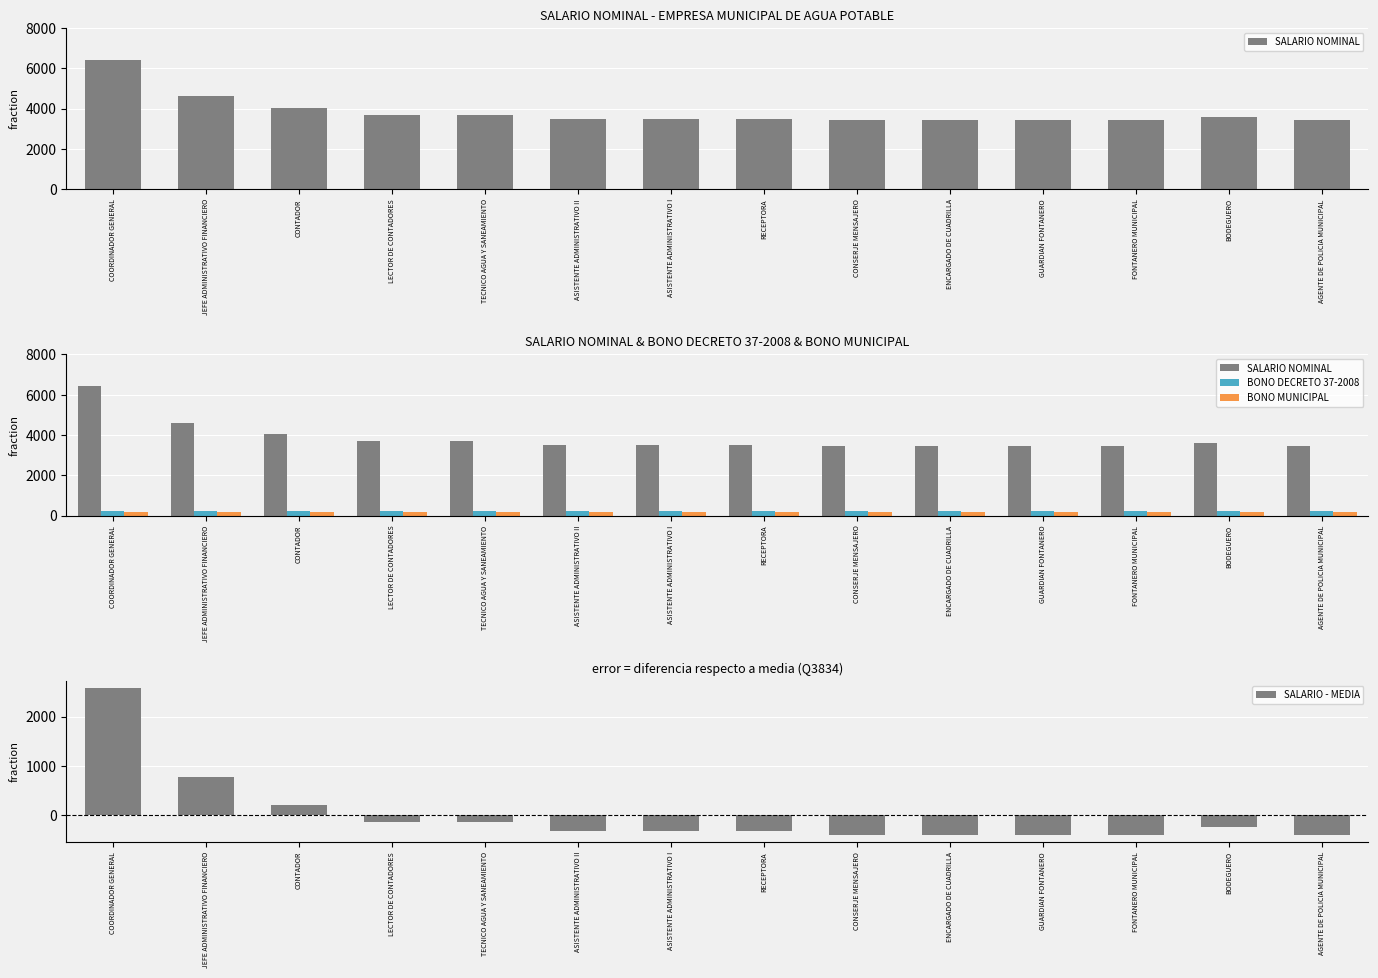

Where does the SALARIO - MEDIA series first go above -334?

COORDINADOR GENERAL